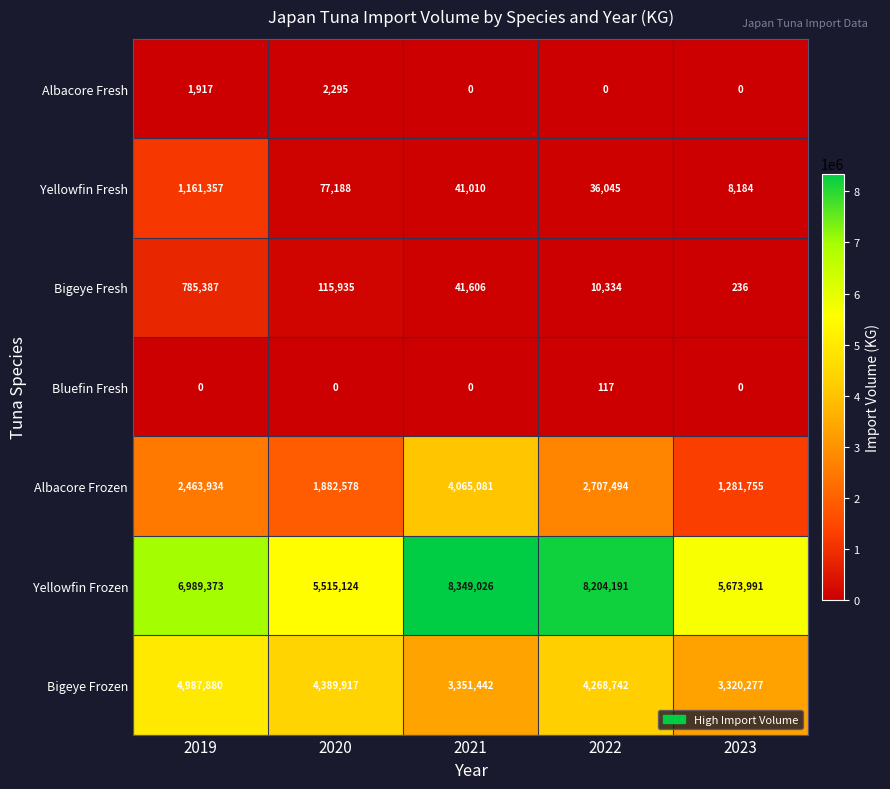

Read the Albacore Frozen value at 2019.

2463934